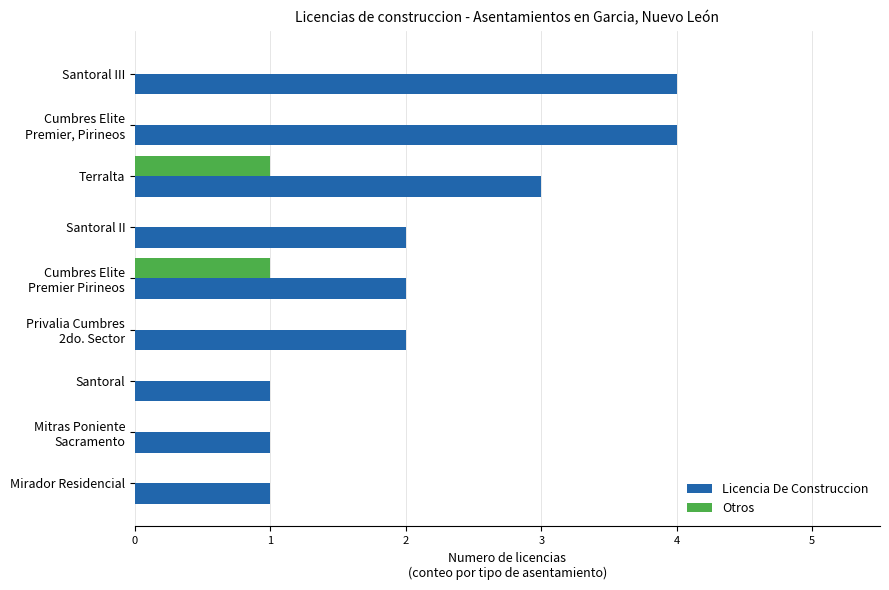

What is the sum of the Licencia De Construccion values at Mirador Residencial and Terralta?

4